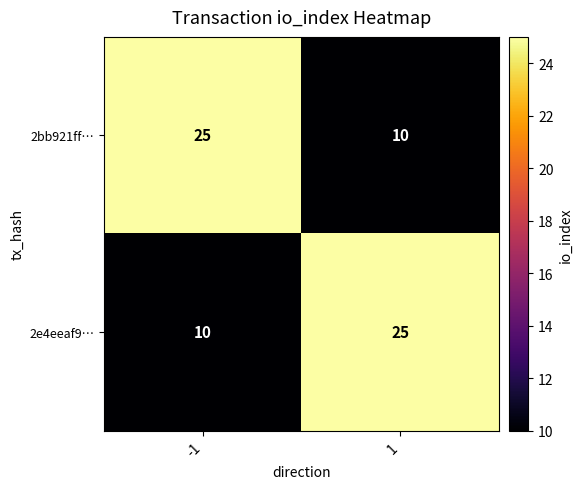

What is the difference between the 2e4eeaf9… values at -1 and 1?

15